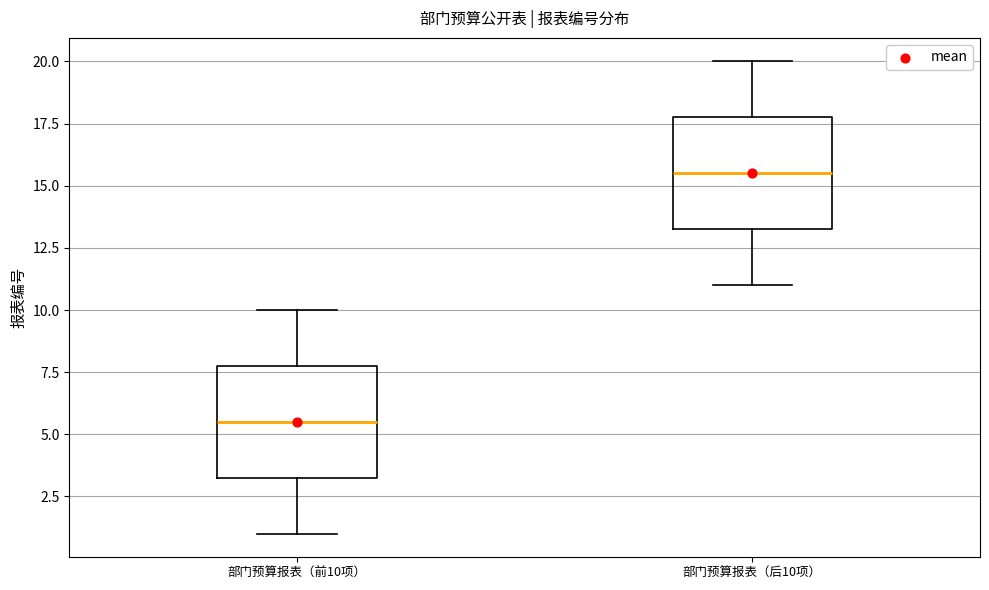

Reading left to right, transcribe this box plot: for each box, give where its median line is, the range the box spans, and where its two whiskers end, as read against the y-axis. The values are not printed on the chart, so give them approximately, as read against the axis.

部门预算报表（前10项）: median 5.5, box 3.5 to 8.0, whiskers 1.0 to 10.0
部门预算报表（后10项）: median 15.5, box 13.5 to 18.0, whiskers 11.0 to 20.0